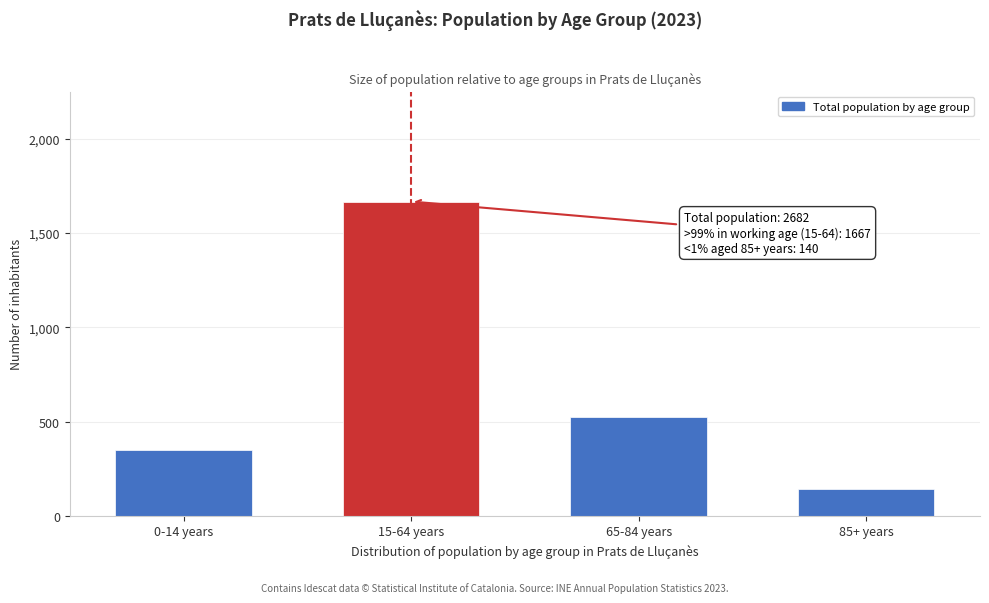

Reading right to left, extract all data points from this chart.

140	525	1667	350